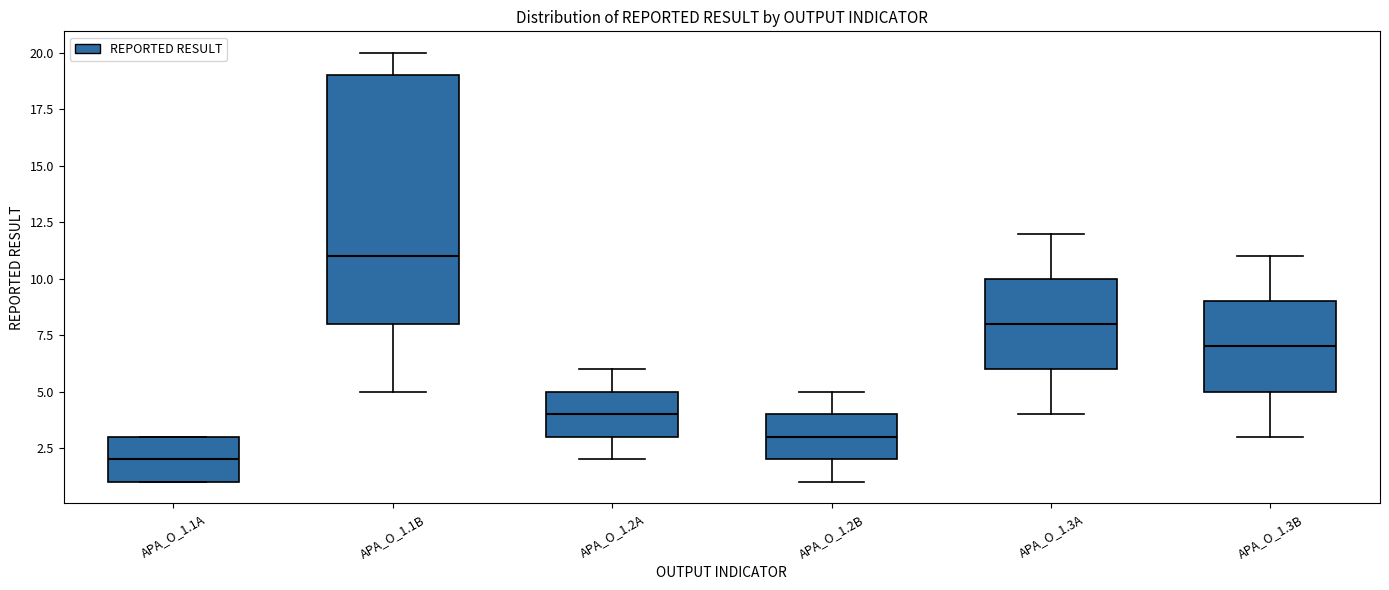

Reading left to right, transcribe this box plot: for each box, give where its median line is, the range the box spans, and where its two whiskers end, as read against the y-axis. The values are not printed on the chart, so give them approximately, as read against the axis.

APA_O_1.1A: median 2, box 1 to 3, whiskers 1 to 3
APA_O_1.1B: median 11, box 8 to 19, whiskers 5 to 20
APA_O_1.2A: median 4, box 3 to 5, whiskers 2 to 6
APA_O_1.2B: median 3, box 2 to 4, whiskers 1 to 5
APA_O_1.3A: median 8, box 6 to 10, whiskers 4 to 12
APA_O_1.3B: median 7, box 5 to 9, whiskers 3 to 11